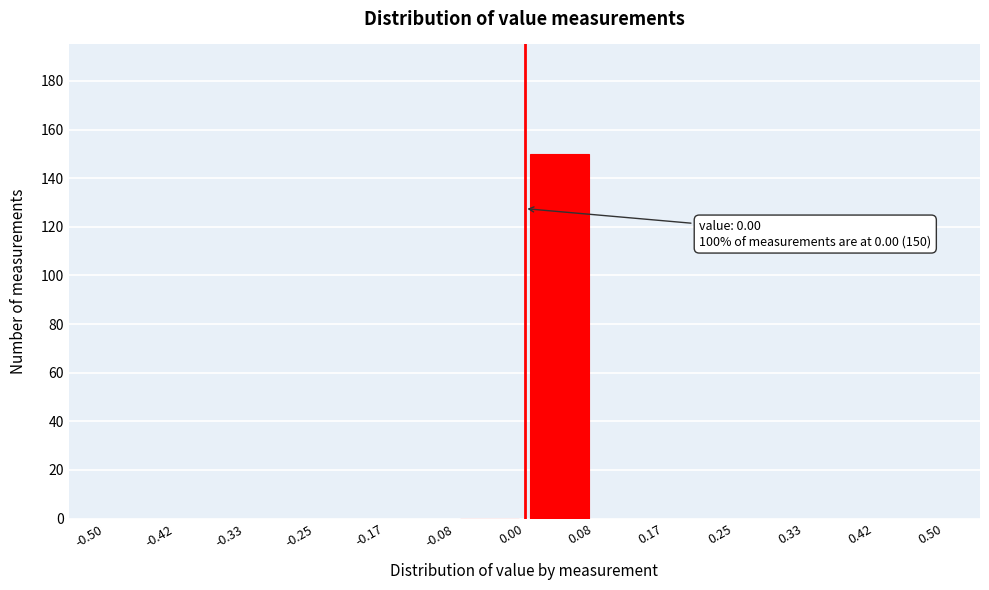

Which range on the x-axis has the tallest bar?

0.00 to 0.08